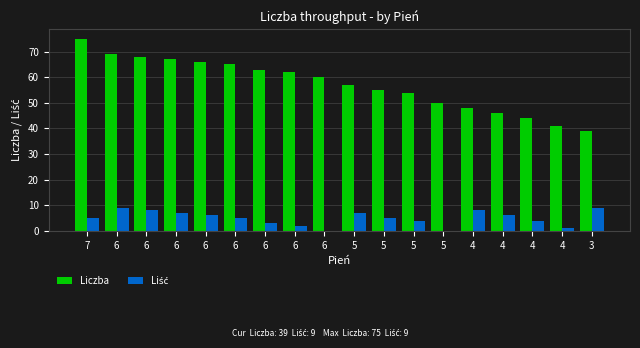

Count the number of data series in this chart.

2